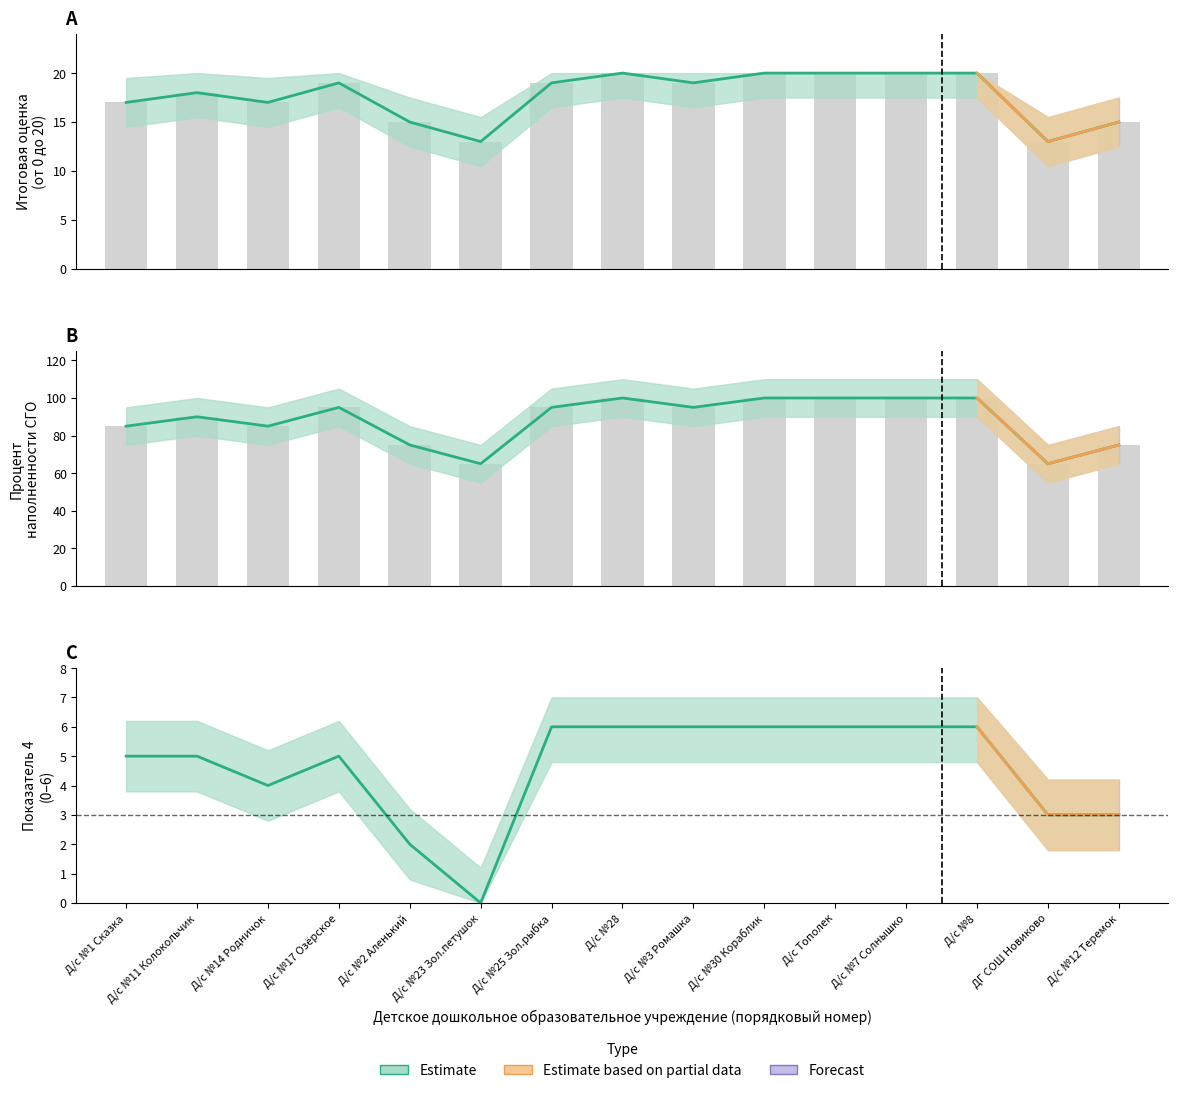

Are the bars horizontal?

No